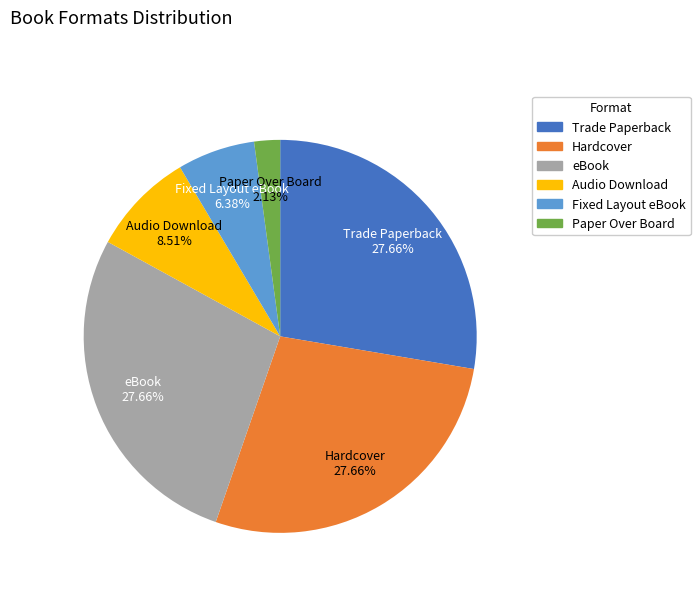

To the nearest percent, what is the difference between the largest and smallest slice percentages?

26%